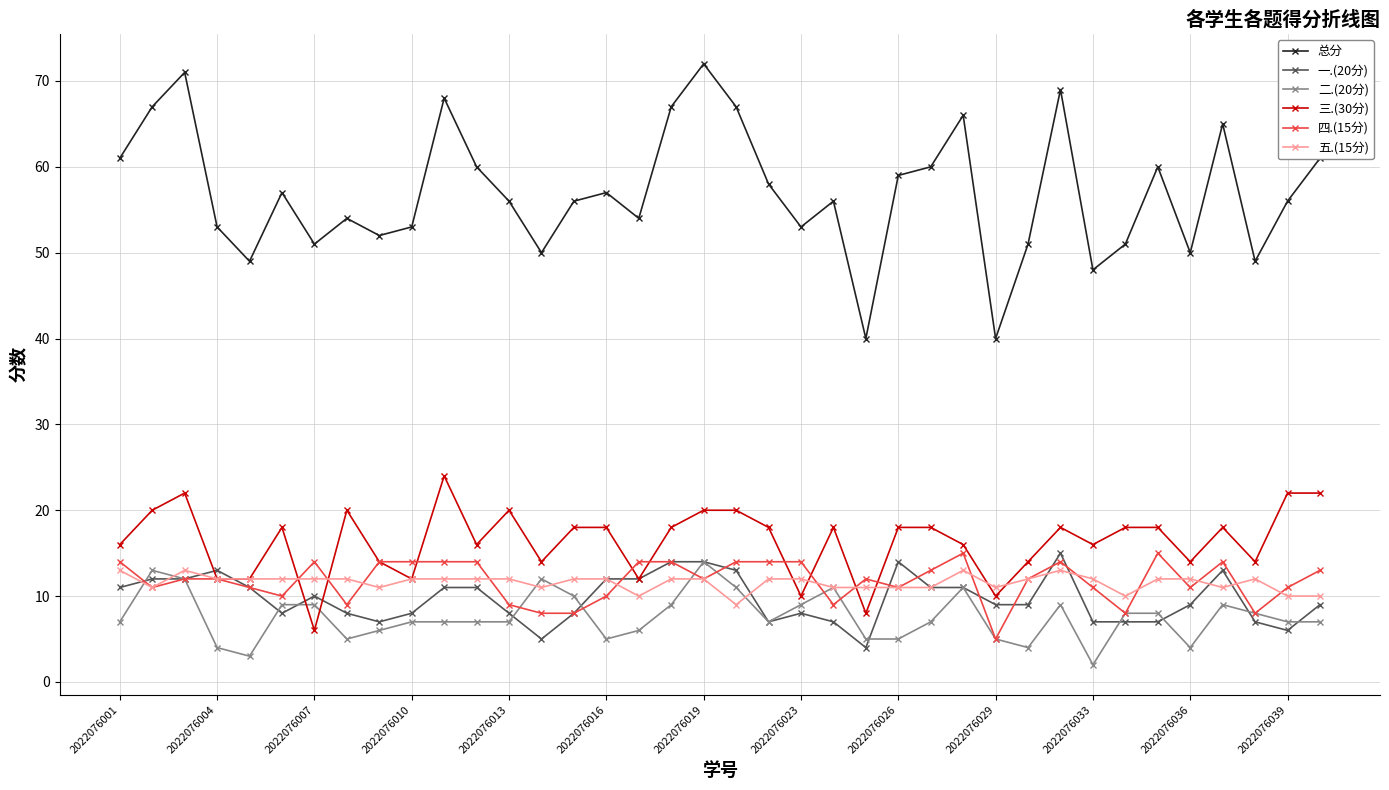

What are all the series names shown in the legend?

总分, 一.(20分), 二.(20分), 三.(30分), 四.(15分), 五.(15分)